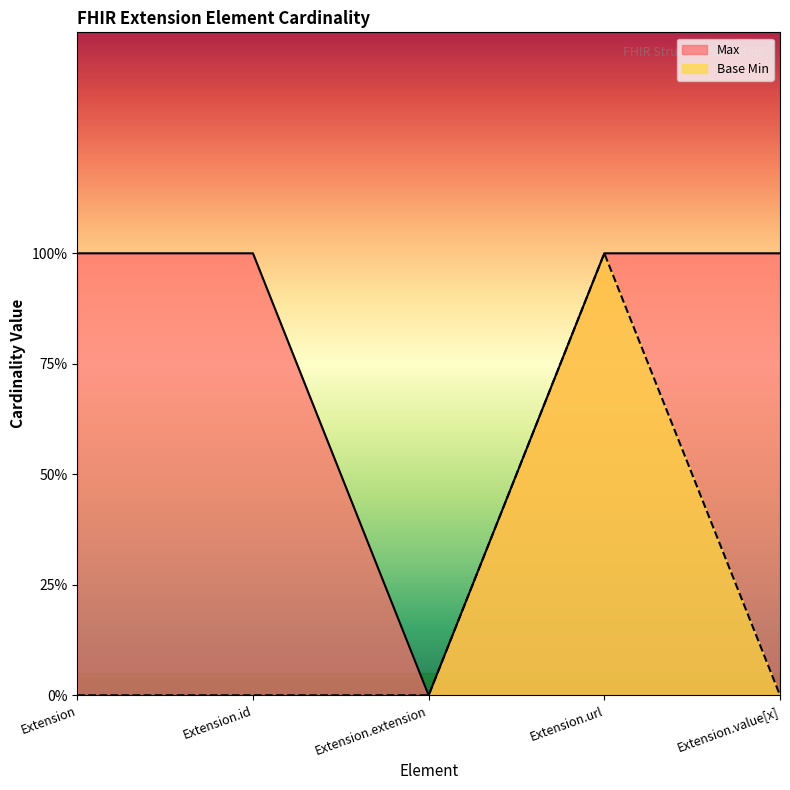

True or false: Max and Base Min cross at least once.

False